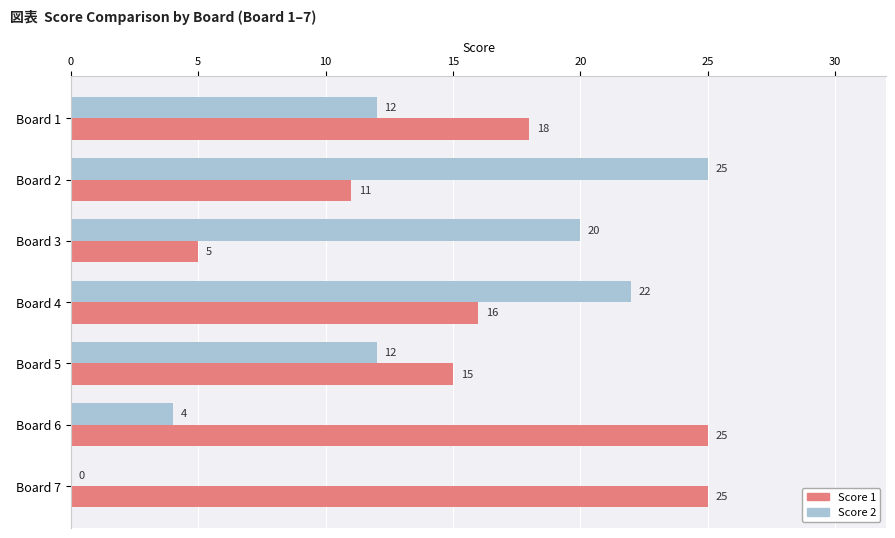

What is the highest value of the Score 1 series?

25